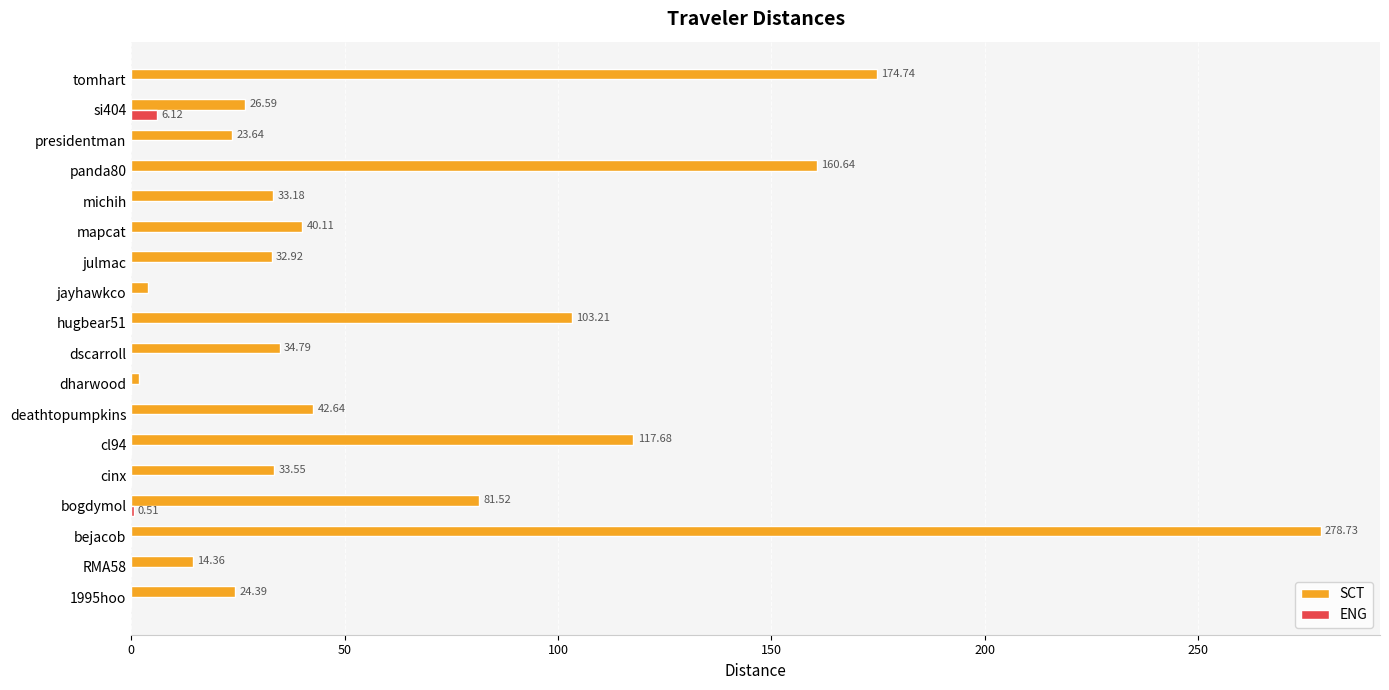

What is the average value of the SCT series?

68.2